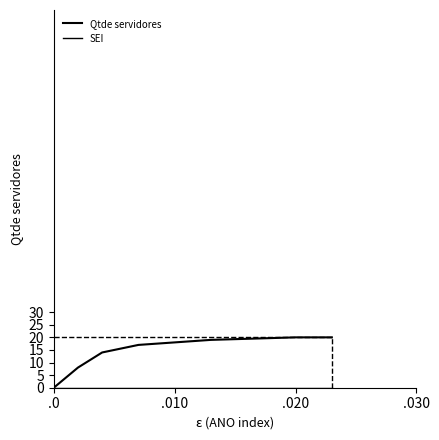

Does the chart display data point markers on the line(s)?

No